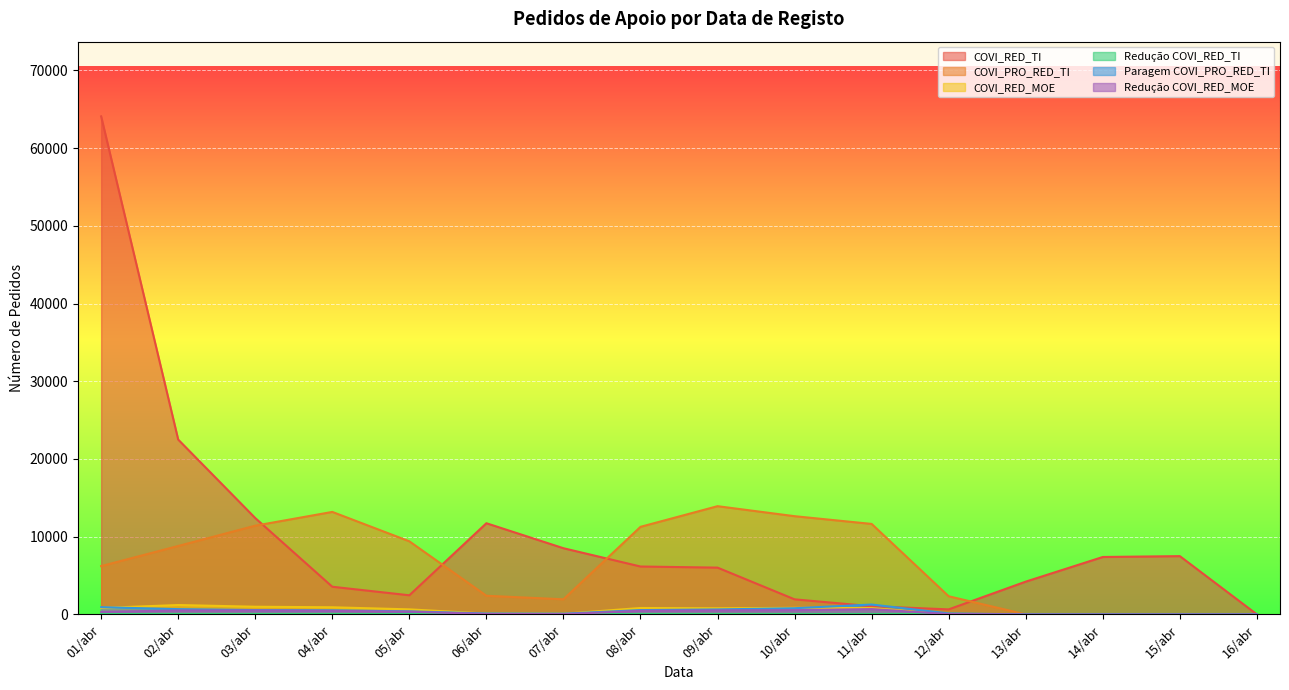

How many distinct data groups are displayed?

6